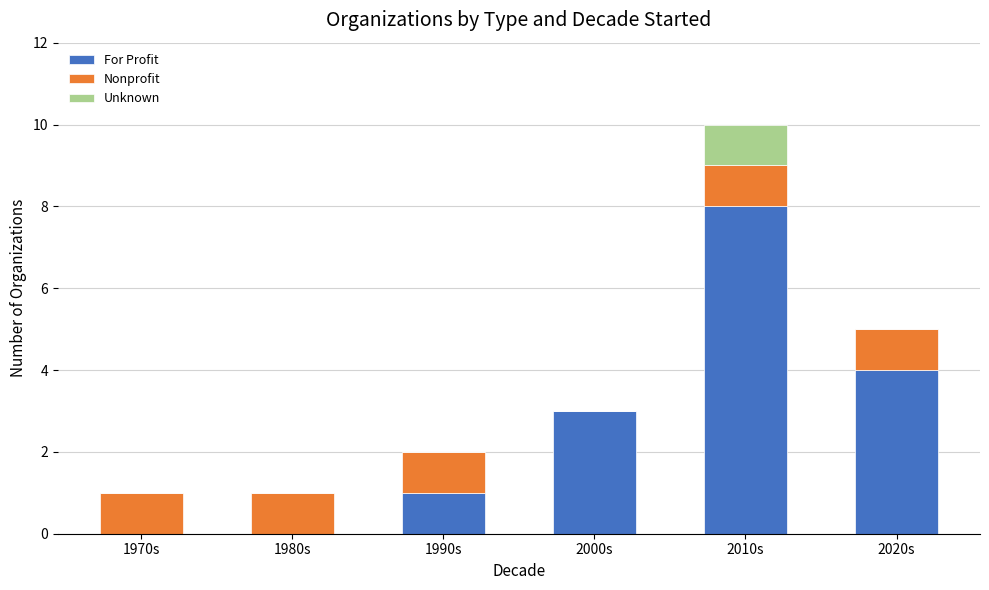

At which category is the sum across all series the highest?

2010s